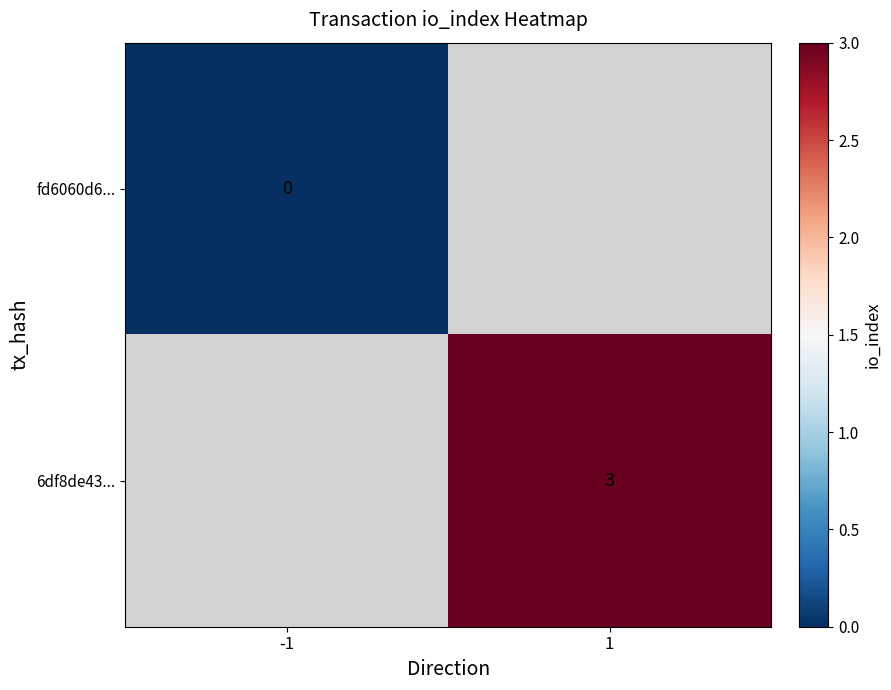

Is it true that 6df8de43... equals 5 at 1?

False